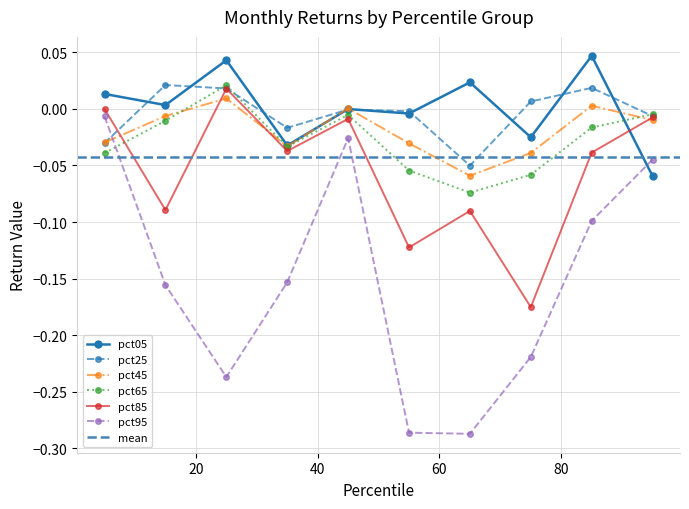

How many series are shown in this chart?

6